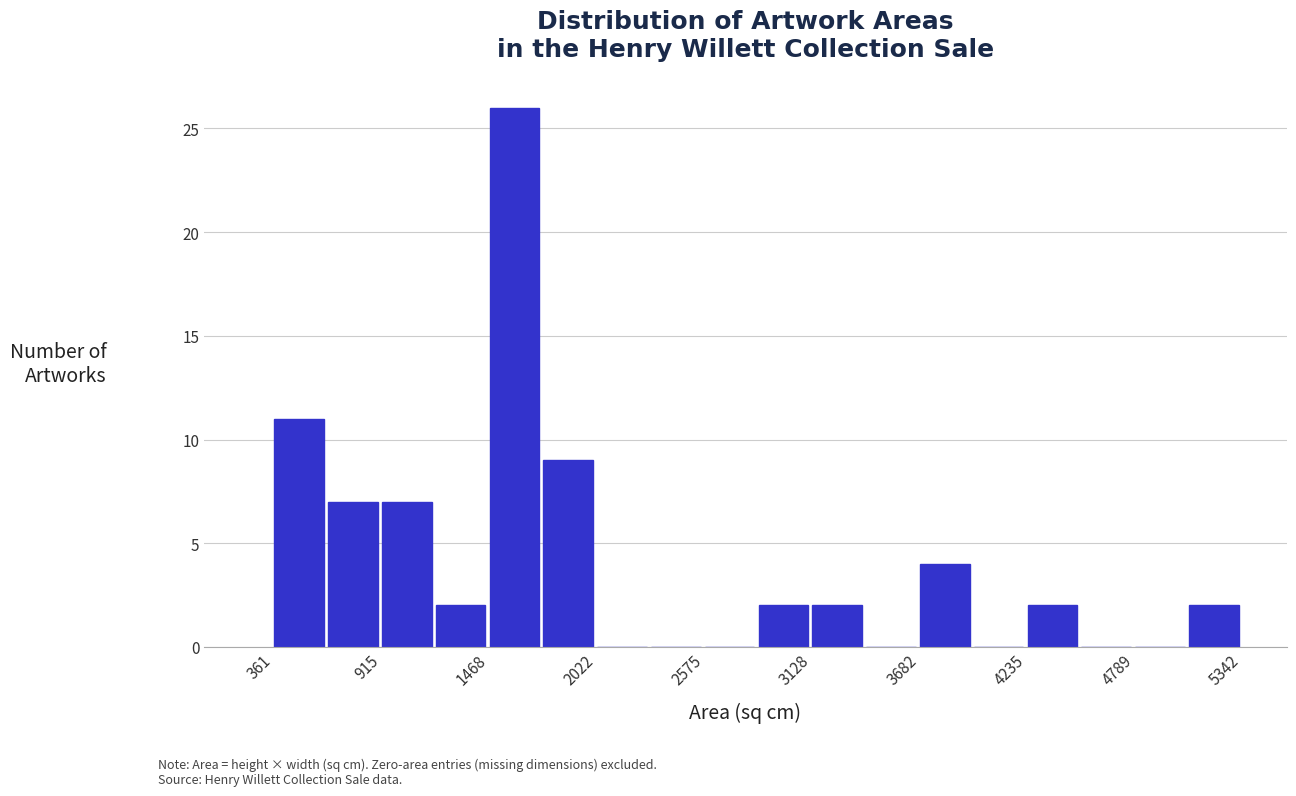

Read against the x-axis, roughly where is the centre of the tallest bar?

1600